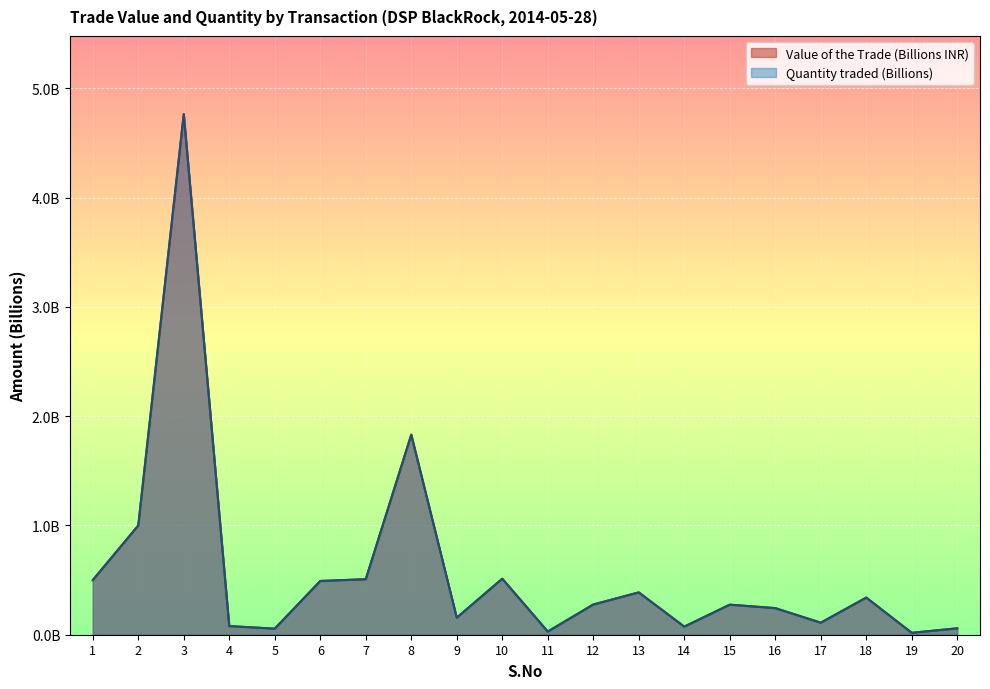

List the labels in order of Quantity traded (Hundreds of Millions) value, largest first.

3, 8, 2, 10, 7, 1, 6, 13, 18, 12, 15, 16, 9, 17, 4, 14, 20, 5, 11, 19